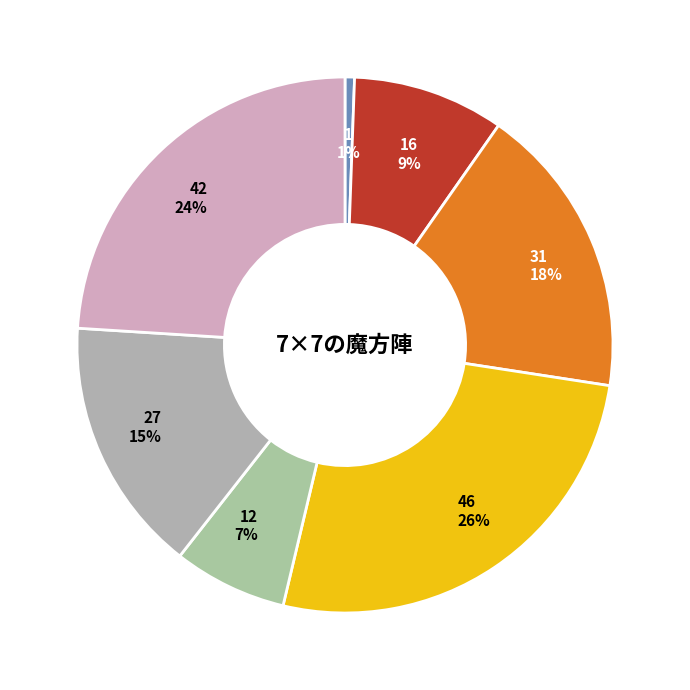

True or false: 31 accounts for 18% of the total.

True